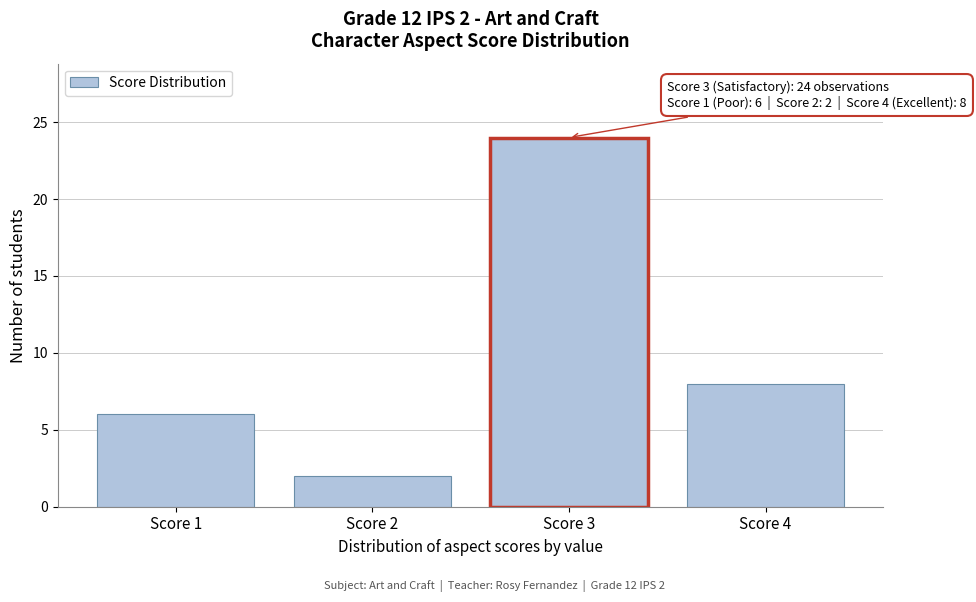

Reading right to left, transcribe all the data shown in this chart.

8	24	2	6